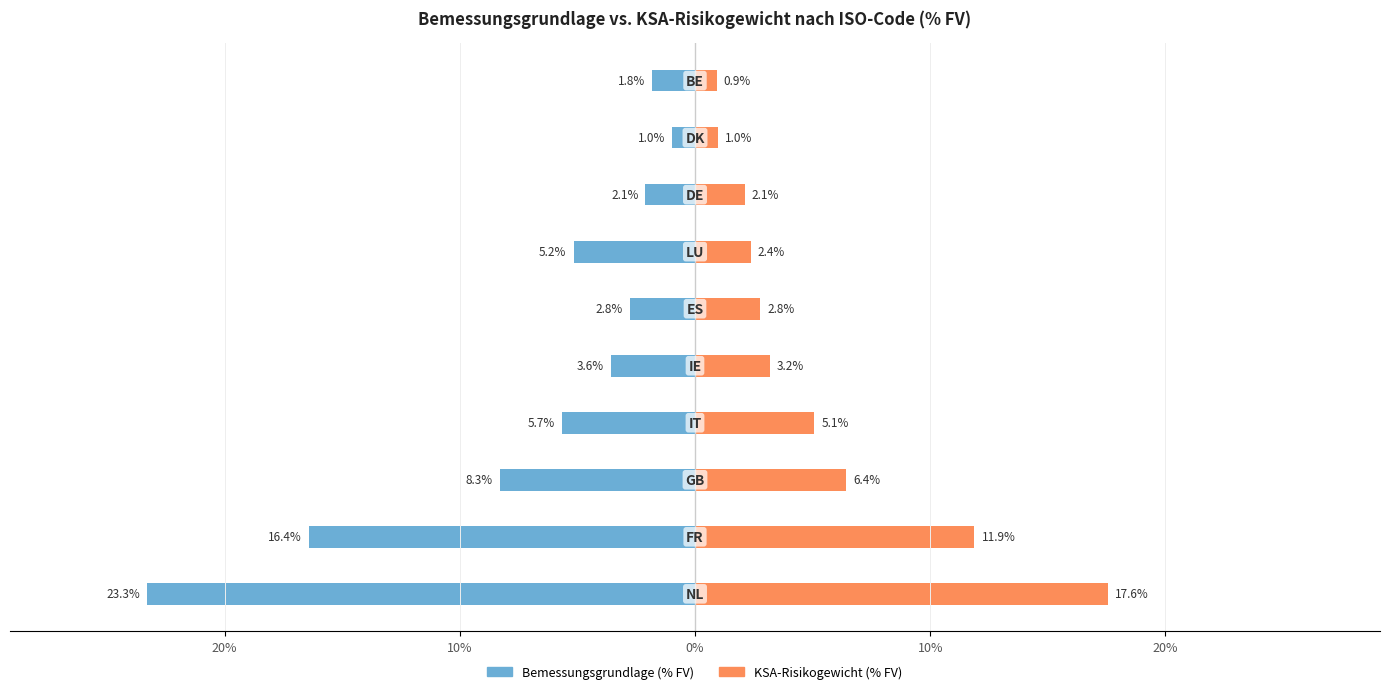

What is the value of the Bemessungsgrundlage (% FV) bar at the 9th from the left?

-1.0